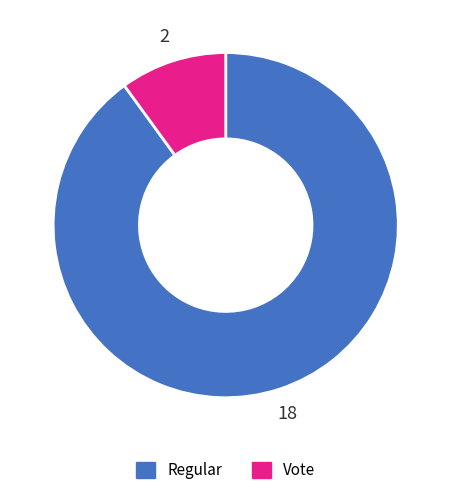

Combined, do Regular and Vote account for over 50%?

Yes